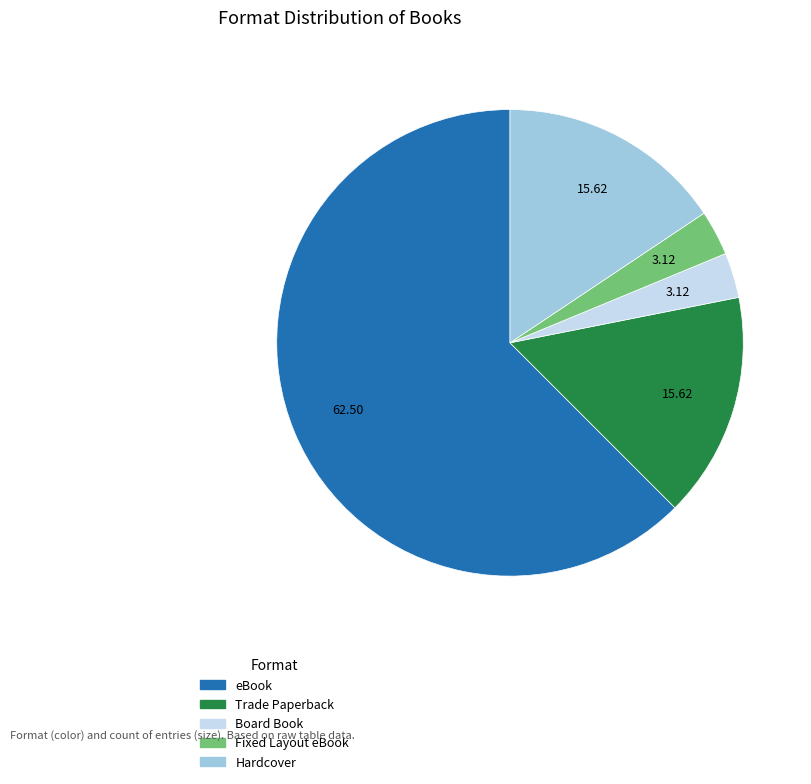

Which slice is the largest?

eBook